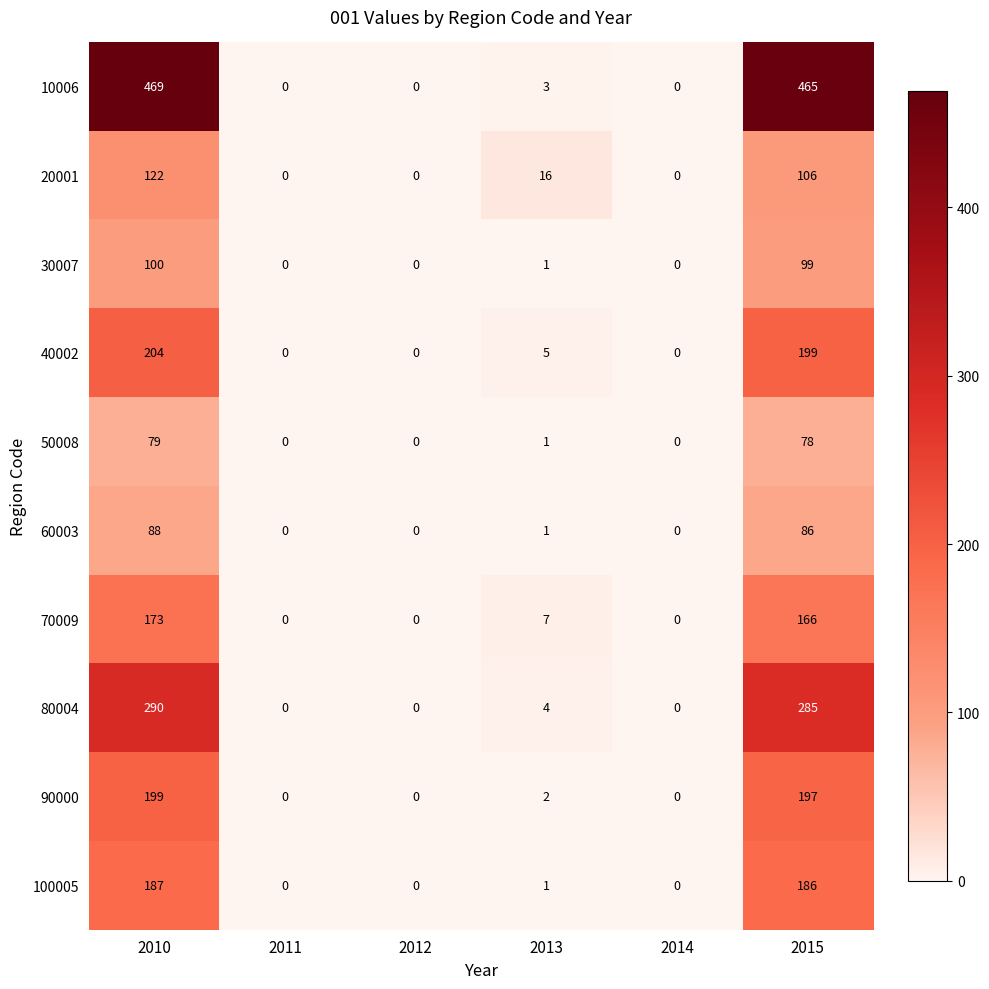

List the series in order of their peak value, highest first.

10006, 80004, 40002, 90000, 100005, 70009, 20001, 30007, 60003, 50008